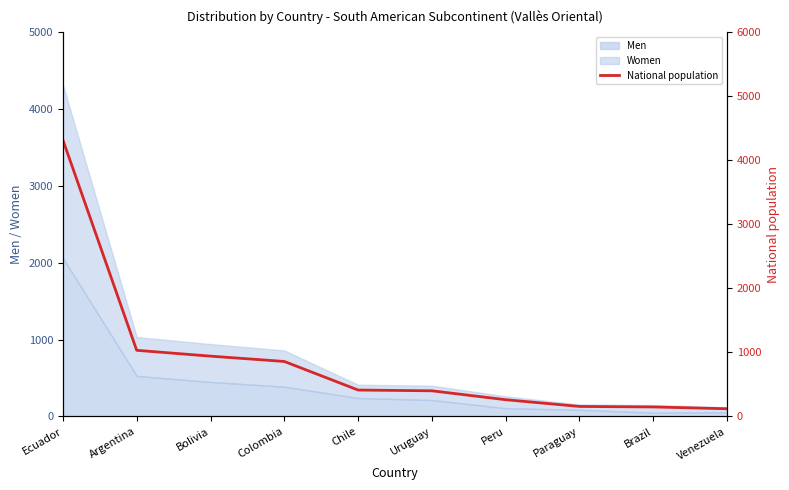

What position from the left is Chile?

5